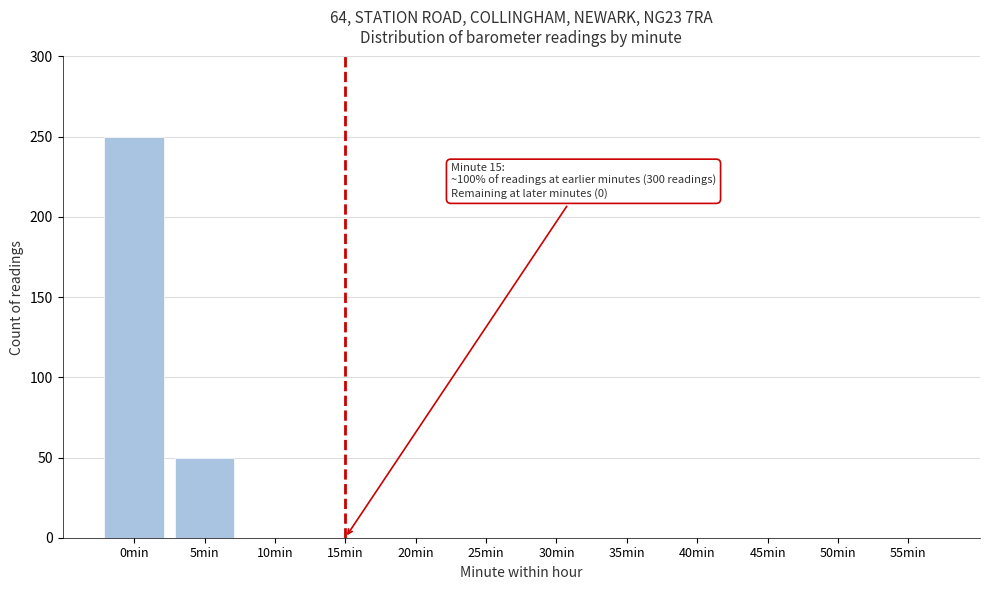

Reading left to right, extract all data points from this chart.

0min=250	5min=50	10min=0	15min=0	20min=0	25min=0	30min=0	35min=0	40min=0	45min=0	50min=0	55min=0